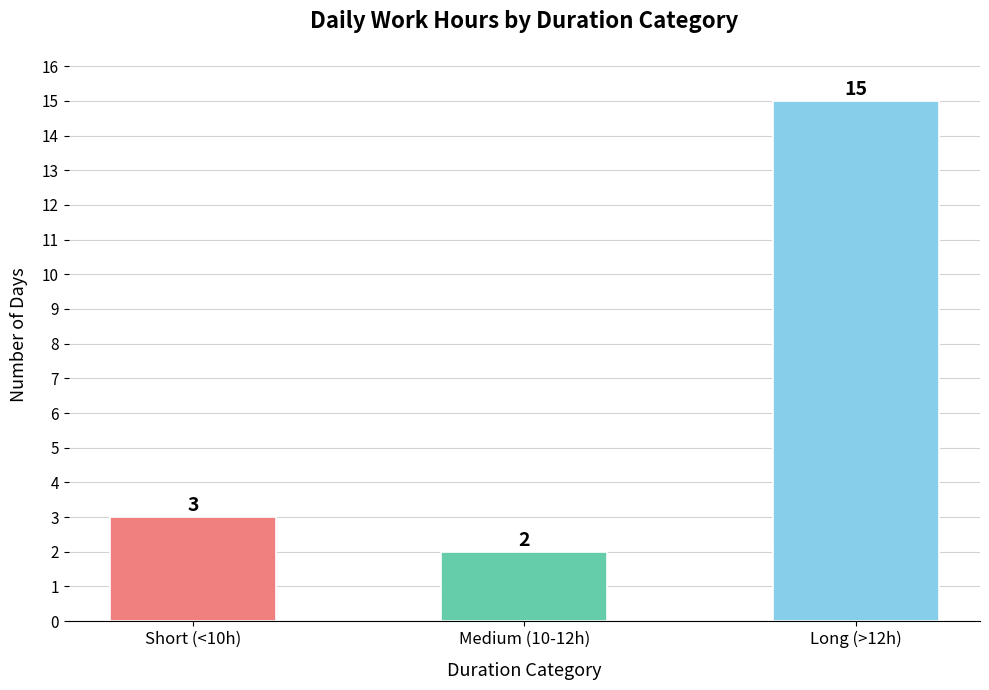

How many values are below 3?

1